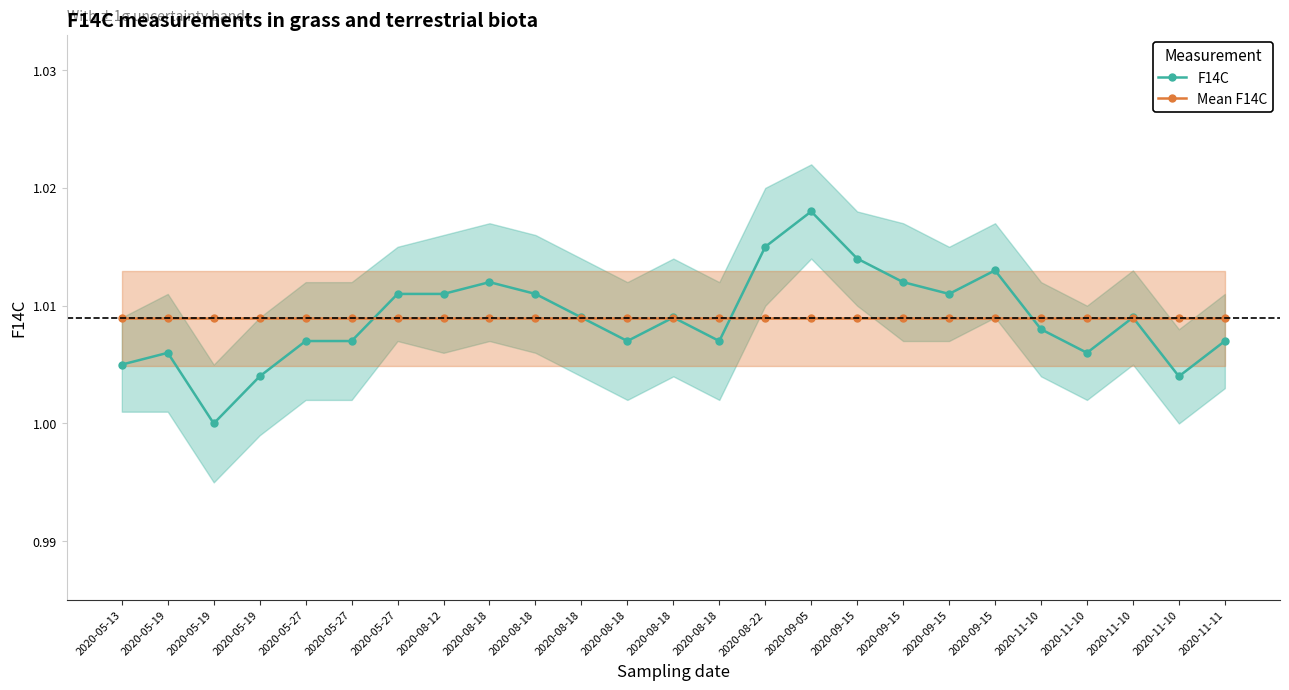

Reading left to right, what are all the values shown in this chart?

F14C: 2020-05-13=1.0	2020-05-19=1.0	2020-05-19=1.0	2020-05-19=1.0	2020-05-27=1.0	2020-05-27=1.0	2020-05-27=1.0	2020-08-12=1.0	2020-08-18=1.0	2020-08-18=1.0	2020-08-18=1.0	2020-08-18=1.0	2020-08-18=1.0	2020-08-18=1.0	2020-08-22=1.0	2020-09-05=1.0	2020-09-15=1.0	2020-09-15=1.0	2020-09-15=1.0	2020-09-15=1.0	2020-11-10=1.0	2020-11-10=1.0	2020-11-10=1.0	2020-11-10=1.0	2020-11-11=1.0
Mean F14C: 2020-05-13=1.0	2020-05-19=1.0	2020-05-19=1.0	2020-05-19=1.0	2020-05-27=1.0	2020-05-27=1.0	2020-05-27=1.0	2020-08-12=1.0	2020-08-18=1.0	2020-08-18=1.0	2020-08-18=1.0	2020-08-18=1.0	2020-08-18=1.0	2020-08-18=1.0	2020-08-22=1.0	2020-09-05=1.0	2020-09-15=1.0	2020-09-15=1.0	2020-09-15=1.0	2020-09-15=1.0	2020-11-10=1.0	2020-11-10=1.0	2020-11-10=1.0	2020-11-10=1.0	2020-11-11=1.0